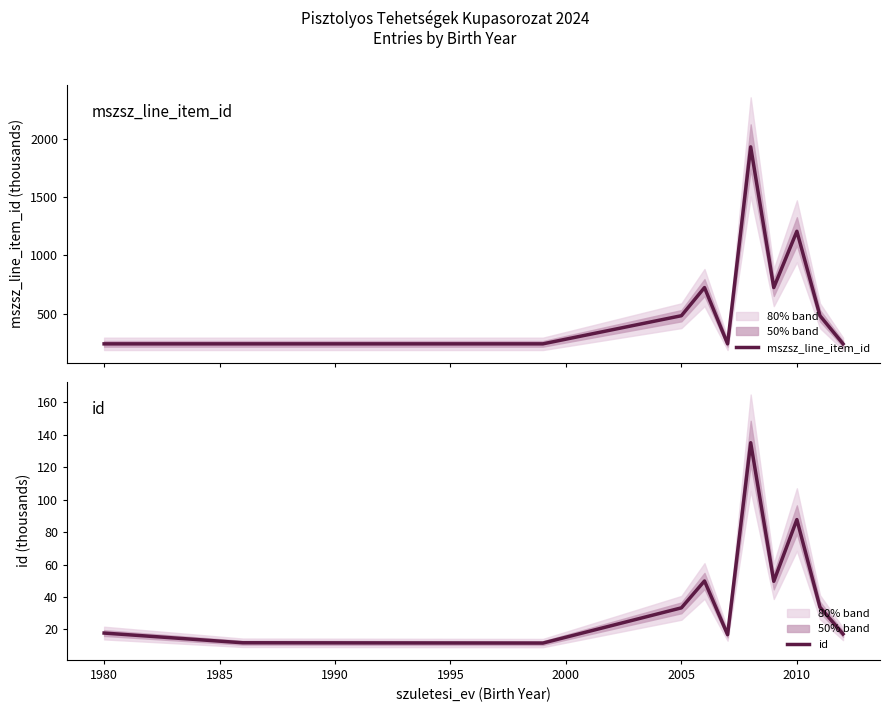

The value of id at 2005 is 16.9. True or false?

False